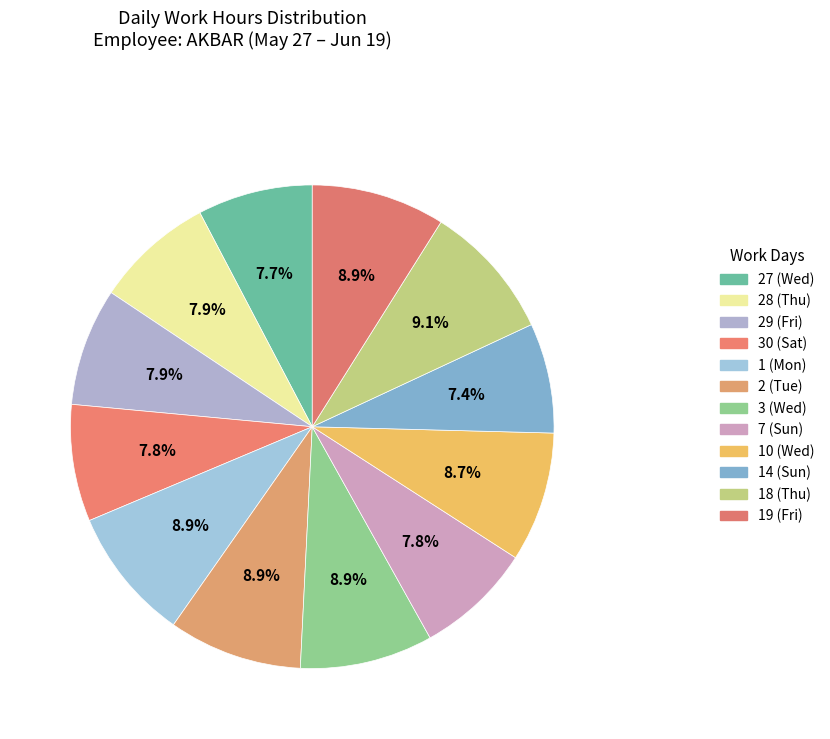

What is the smallest slice in the pie chart?

14 (Sun)